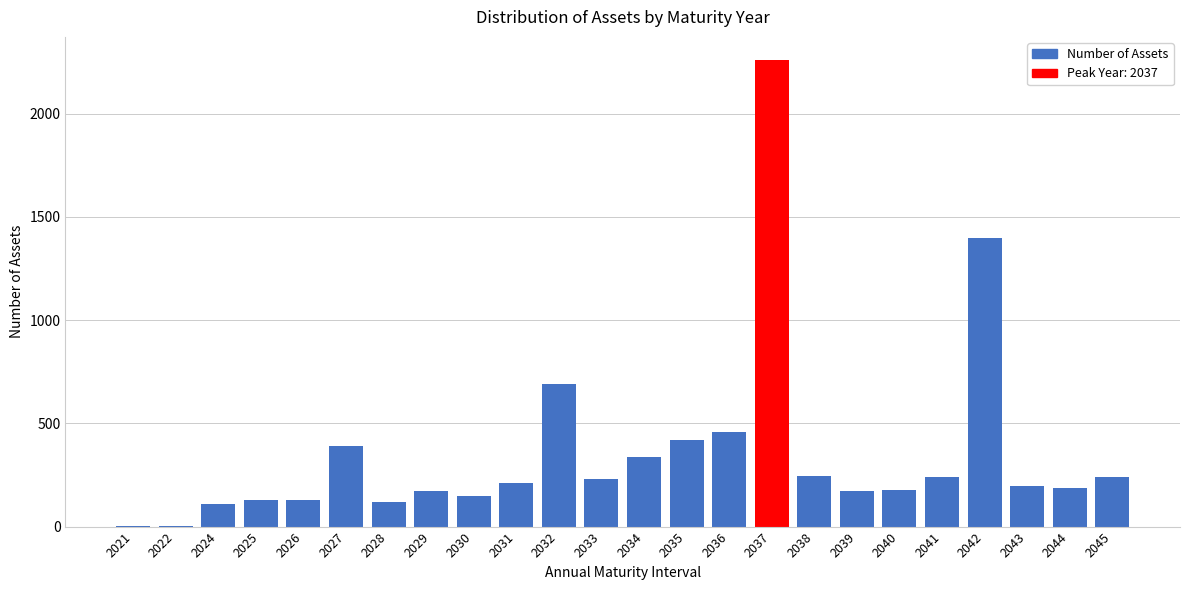

What is the greatest value displayed?

2259